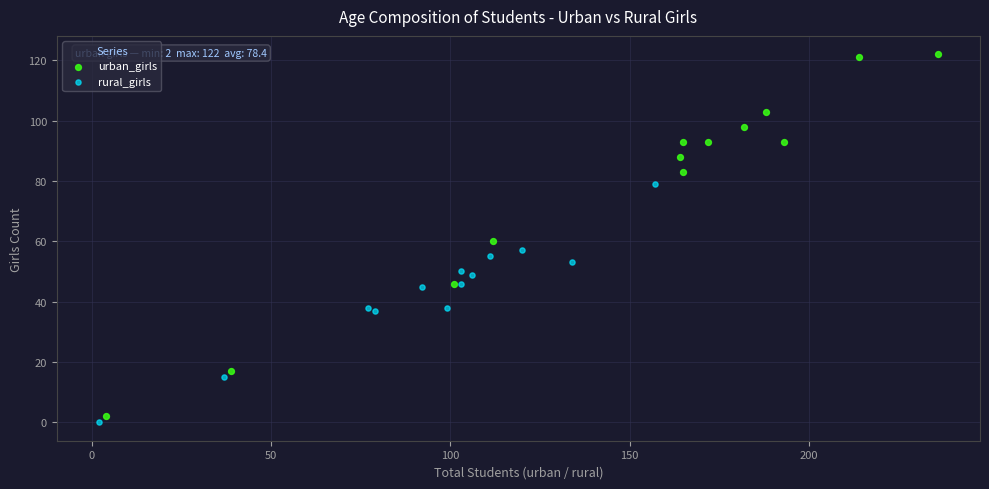

Which series reaches the maximum Y coordinate?

urban_girls